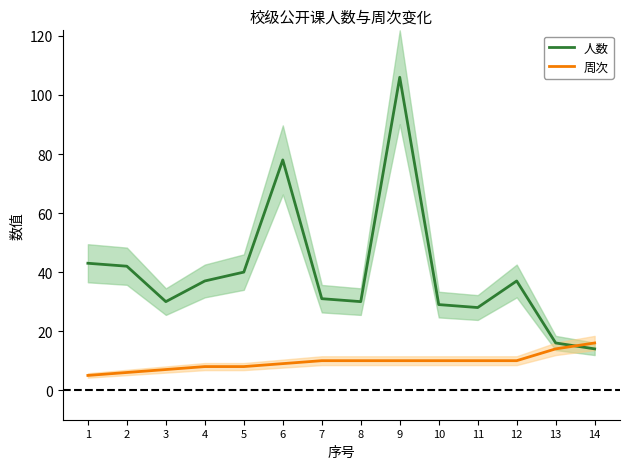

Is the value of 周次 at 1 greater than the value of 人数 at 11?

No